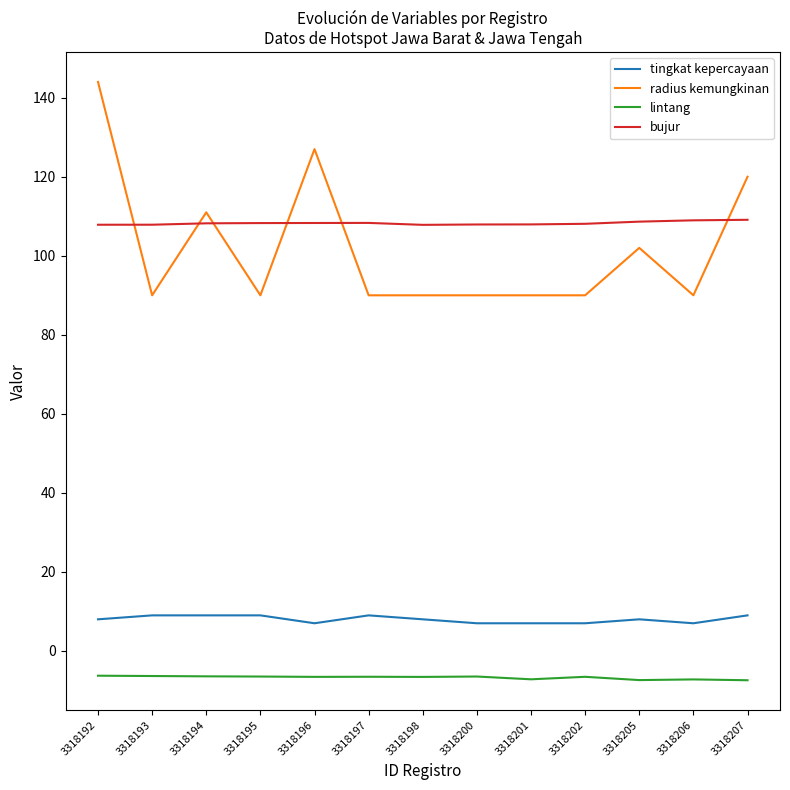

What is the total value across all series at 3318195?

200.8